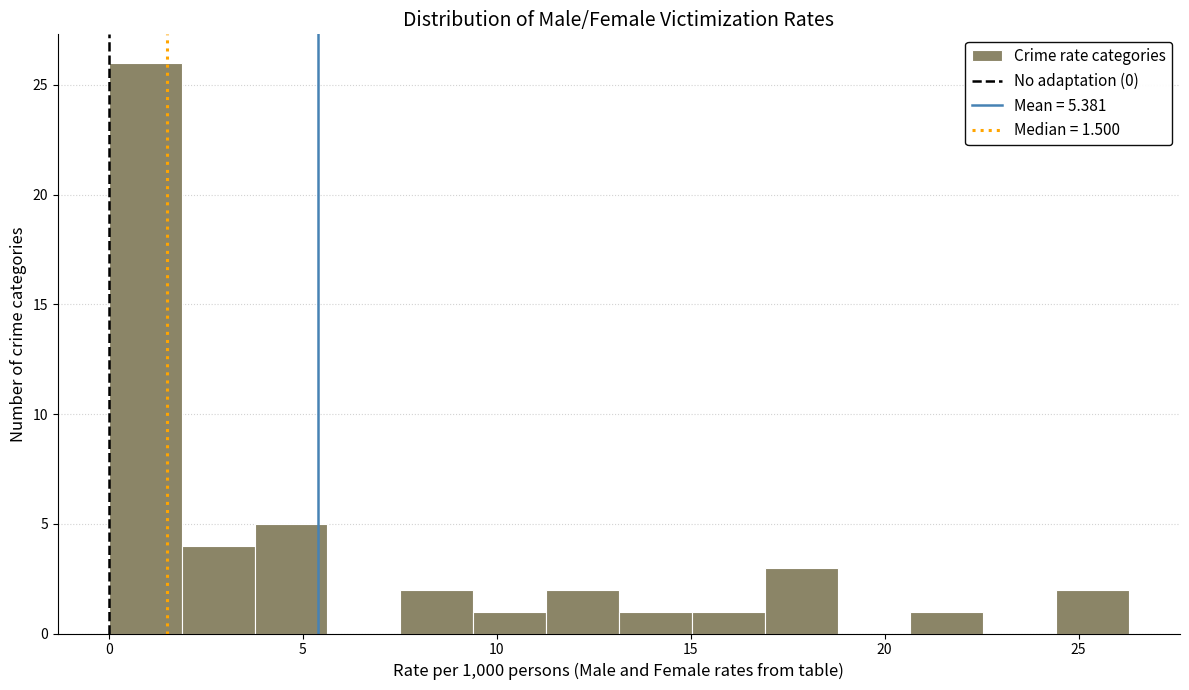

Around what value on the x-axis is the tallest bar? Give the approximate position of its centre, as read against the axis.

1.0